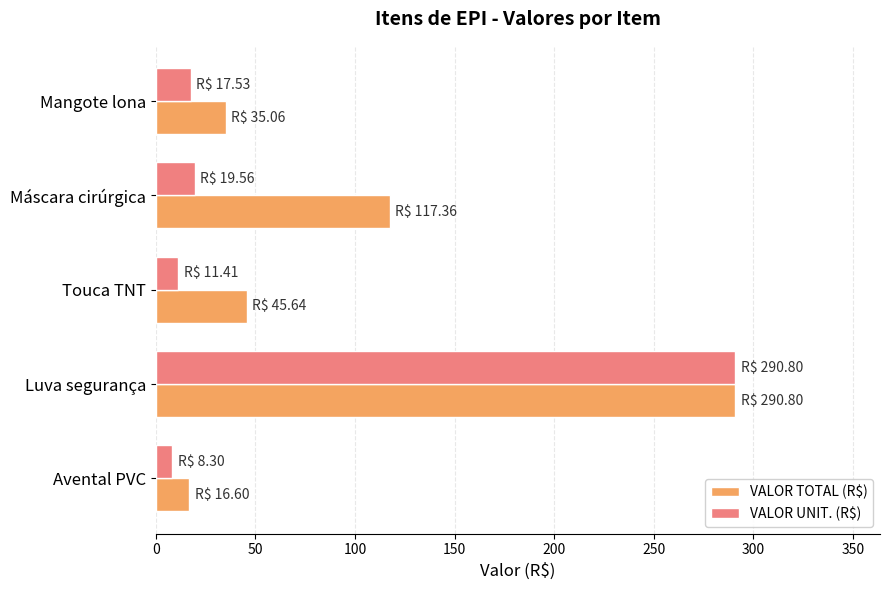

List the labels in order of VALOR TOTAL (R$) value, largest first.

Luva segurança, Máscara cirúrgica, Touca TNT, Mangote lona, Avental PVC